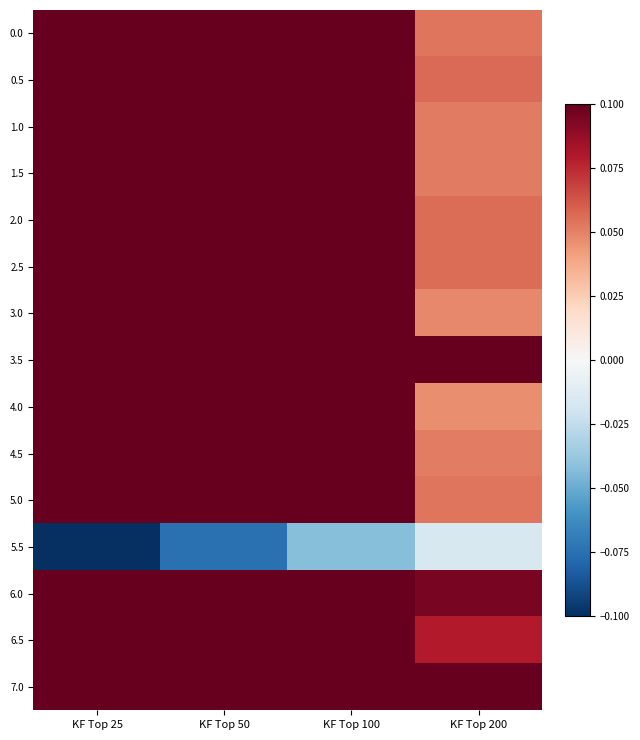

Reading left to right, what are all the values shown in this chart?

0.0: KF Top 25=0.4	KF Top 50=0.3	KF Top 100=0.1	KF Top 200=0.1
0.5: KF Top 25=0.4	KF Top 50=0.3	KF Top 100=0.2	KF Top 200=0.1
1.0: KF Top 25=0.3	KF Top 50=0.2	KF Top 100=0.1	KF Top 200=0.1
1.5: KF Top 25=0.3	KF Top 50=0.2	KF Top 100=0.1	KF Top 200=0.1
2.0: KF Top 25=0.4	KF Top 50=0.3	KF Top 100=0.1	KF Top 200=0.1
2.5: KF Top 25=0.4	KF Top 50=0.3	KF Top 100=0.1	KF Top 200=0.1
3.0: KF Top 25=0.3	KF Top 50=0.2	KF Top 100=0.1	KF Top 200=0.0
3.5: KF Top 25=0.7	KF Top 50=0.5	KF Top 100=0.3	KF Top 200=0.1
4.0: KF Top 25=0.3	KF Top 50=0.2	KF Top 100=0.1	KF Top 200=0.0
4.5: KF Top 25=0.3	KF Top 50=0.2	KF Top 100=0.1	KF Top 200=0.1
5.0: KF Top 25=0.4	KF Top 50=0.3	KF Top 100=0.1	KF Top 200=0.1
5.5: KF Top 25=-0.1	KF Top 50=-0.1	KF Top 100=-0.0	KF Top 200=-0.0
6.0: KF Top 25=0.6	KF Top 50=0.4	KF Top 100=0.3	KF Top 200=0.1
6.5: KF Top 25=0.5	KF Top 50=0.4	KF Top 100=0.2	KF Top 200=0.1
7.0: KF Top 25=0.8	KF Top 50=0.6	KF Top 100=0.3	KF Top 200=0.1